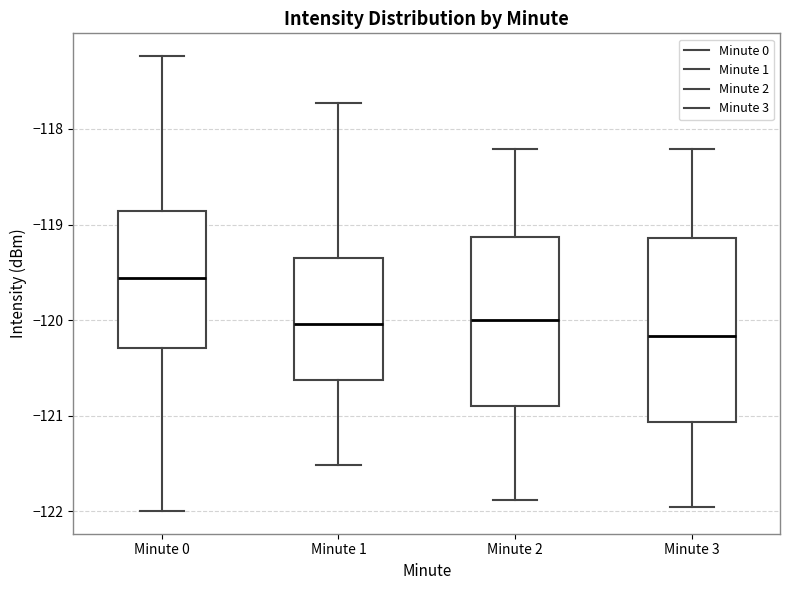

Reading left to right, read every box against the y-axis: the position of its median line, the range the box covers, and the ends of its whiskers. The values are not printed on the chart, so give them approximately, as read against the axis.

Minute 0: median -119.6, box -120.3 to -118.9, whiskers -122.0 to -117.2
Minute 1: median -120.0, box -120.6 to -119.4, whiskers -121.5 to -117.7
Minute 2: median -120.0, box -120.9 to -119.1, whiskers -121.9 to -118.2
Minute 3: median -120.2, box -121.1 to -119.1, whiskers -122.0 to -118.2